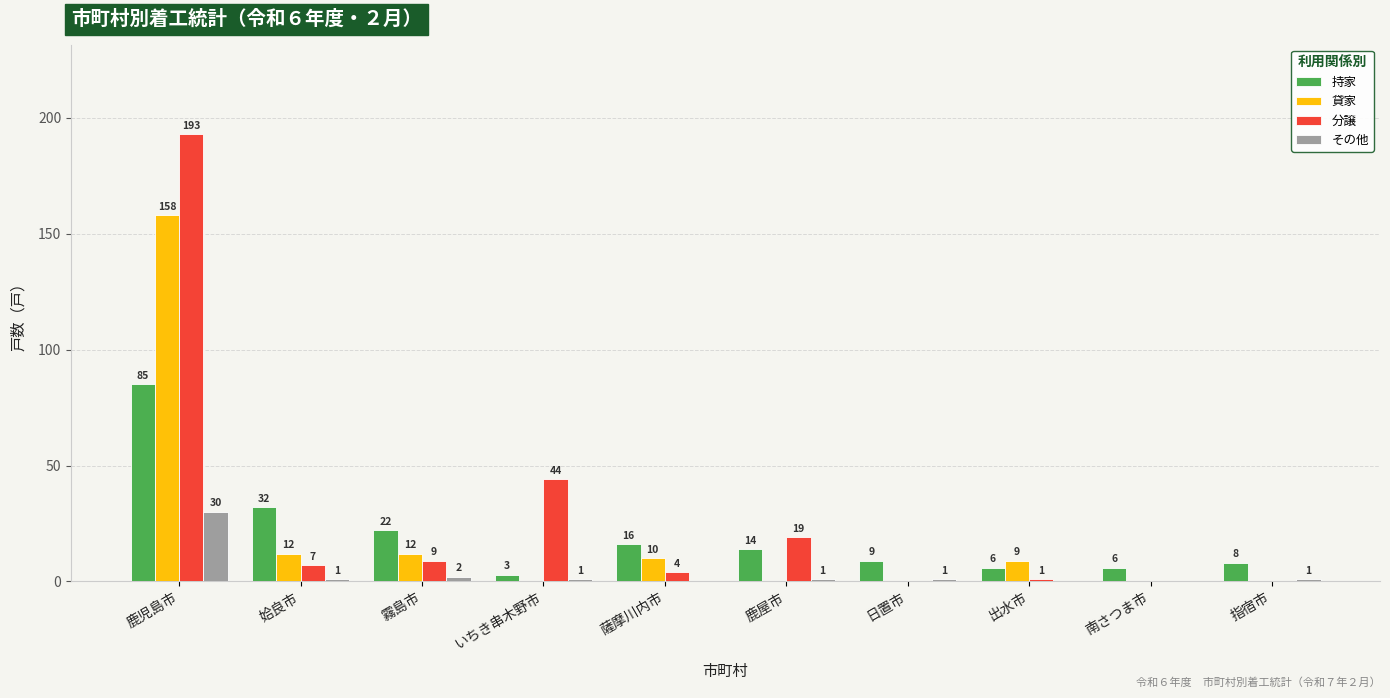

Between 薩摩川内市 and 出水市, which series saw the biggest shift?

持家